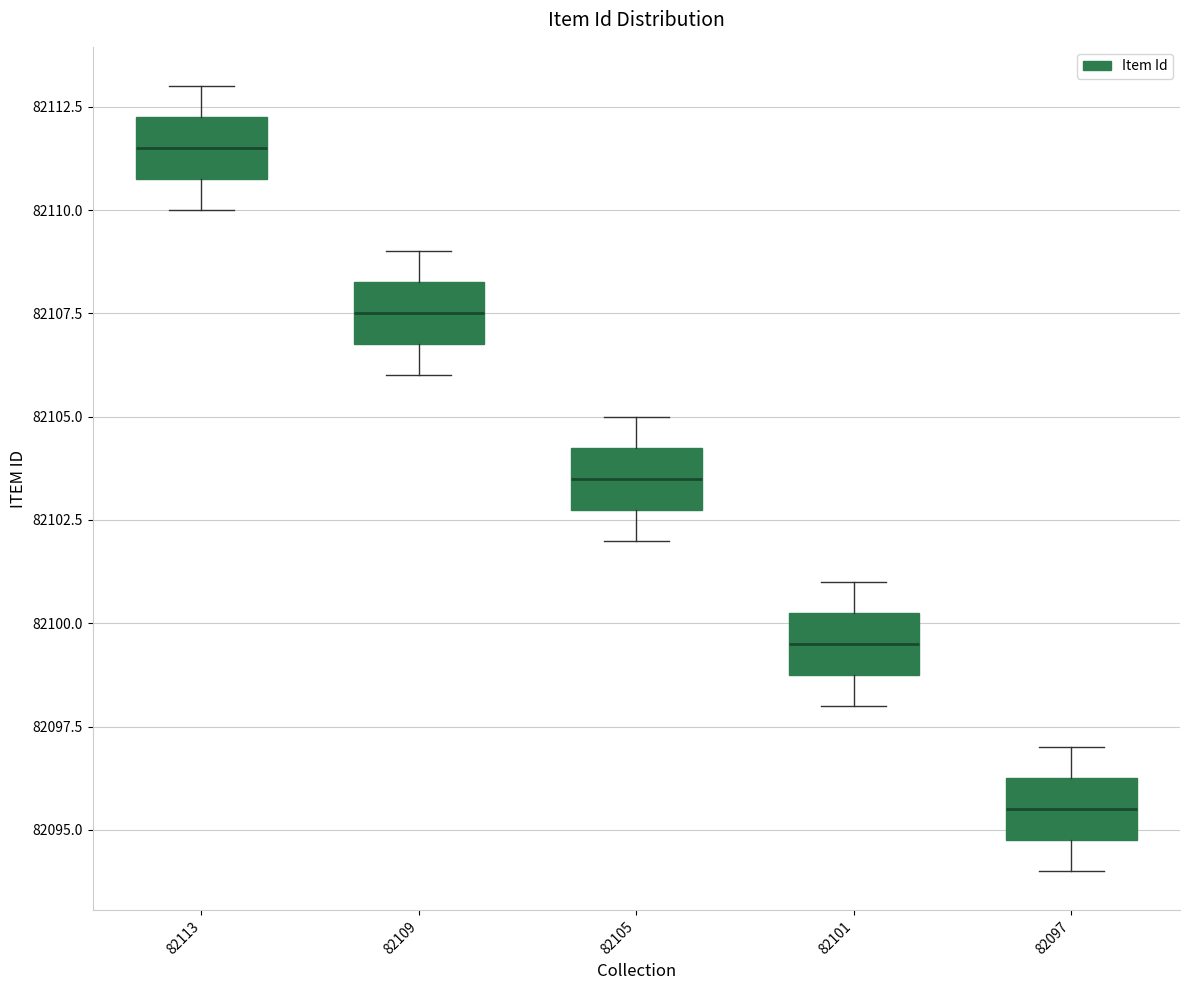

Reading left to right, read every box against the y-axis: the position of its median line, the range the box covers, and the ends of its whiskers. The values are not printed on the chart, so give them approximately, as read against the axis.

82113: median 82111.5, box 82111.0 to 82112.5, whiskers 82110.0 to 82113.0
82109: median 82107.5, box 82107.0 to 82108.5, whiskers 82106.0 to 82109.0
82105: median 82103.5, box 82103.0 to 82104.5, whiskers 82102.0 to 82105.0
82101: median 82099.5, box 82099.0 to 82100.5, whiskers 82098.0 to 82101.0
82097: median 82095.5, box 82095.0 to 82096.5, whiskers 82094.0 to 82097.0